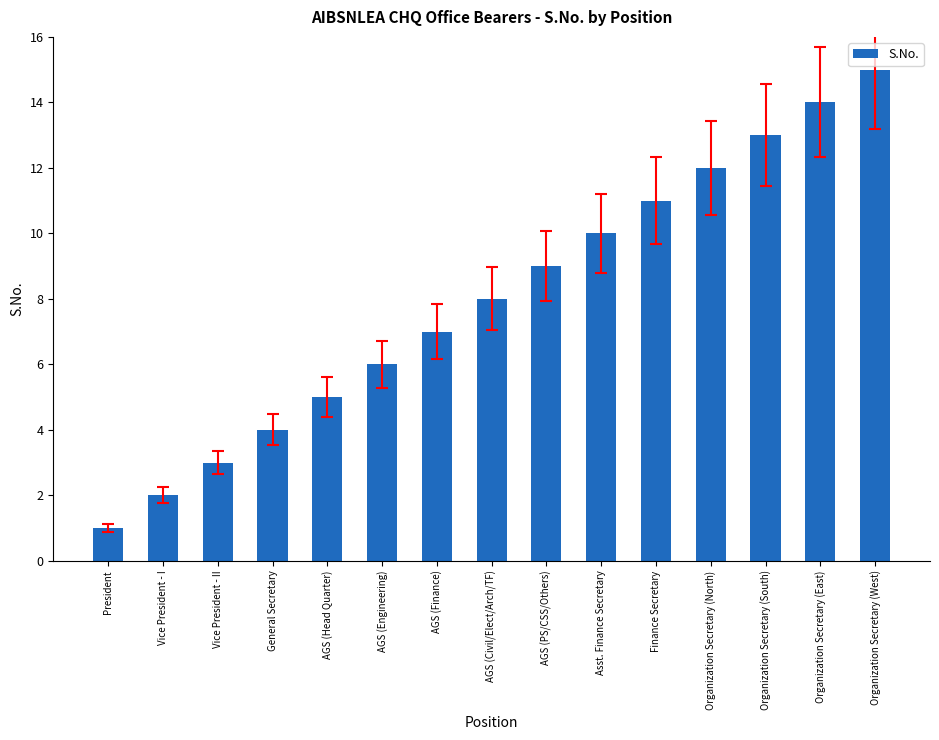

Reading right to left, what are all the values shown in this chart?

15	14	13	12	11	10	9	8	7	6	5	4	3	2	1